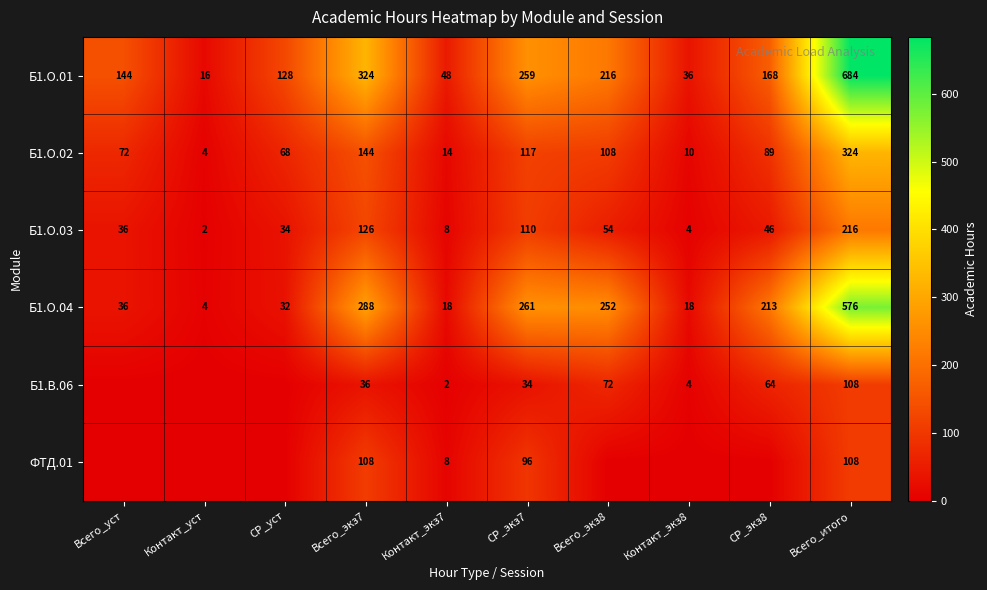

What is the spread (max minus min) of values at СР_экз7?

227